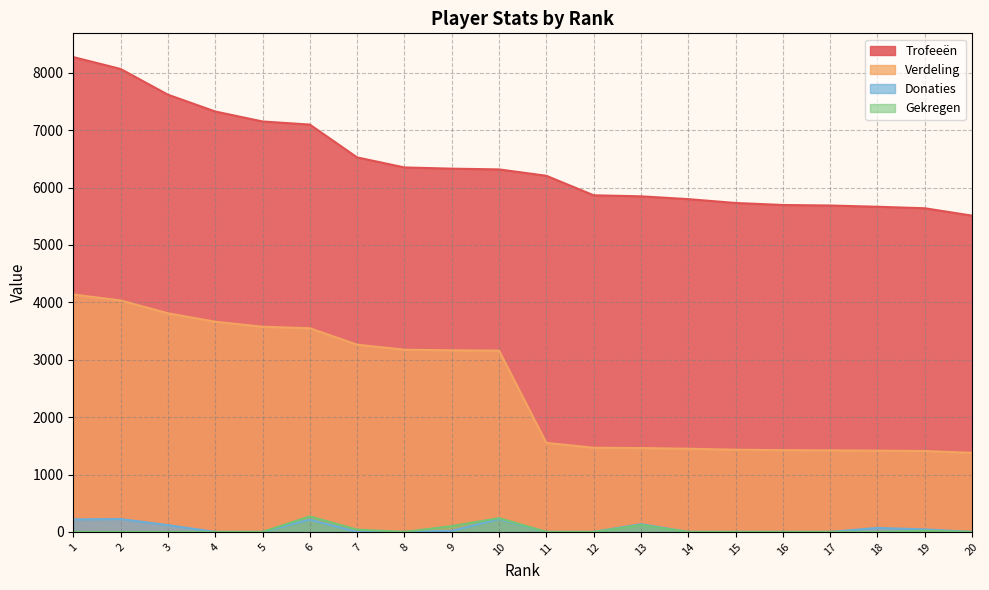

Does the chart display data point markers on the line(s)?

No